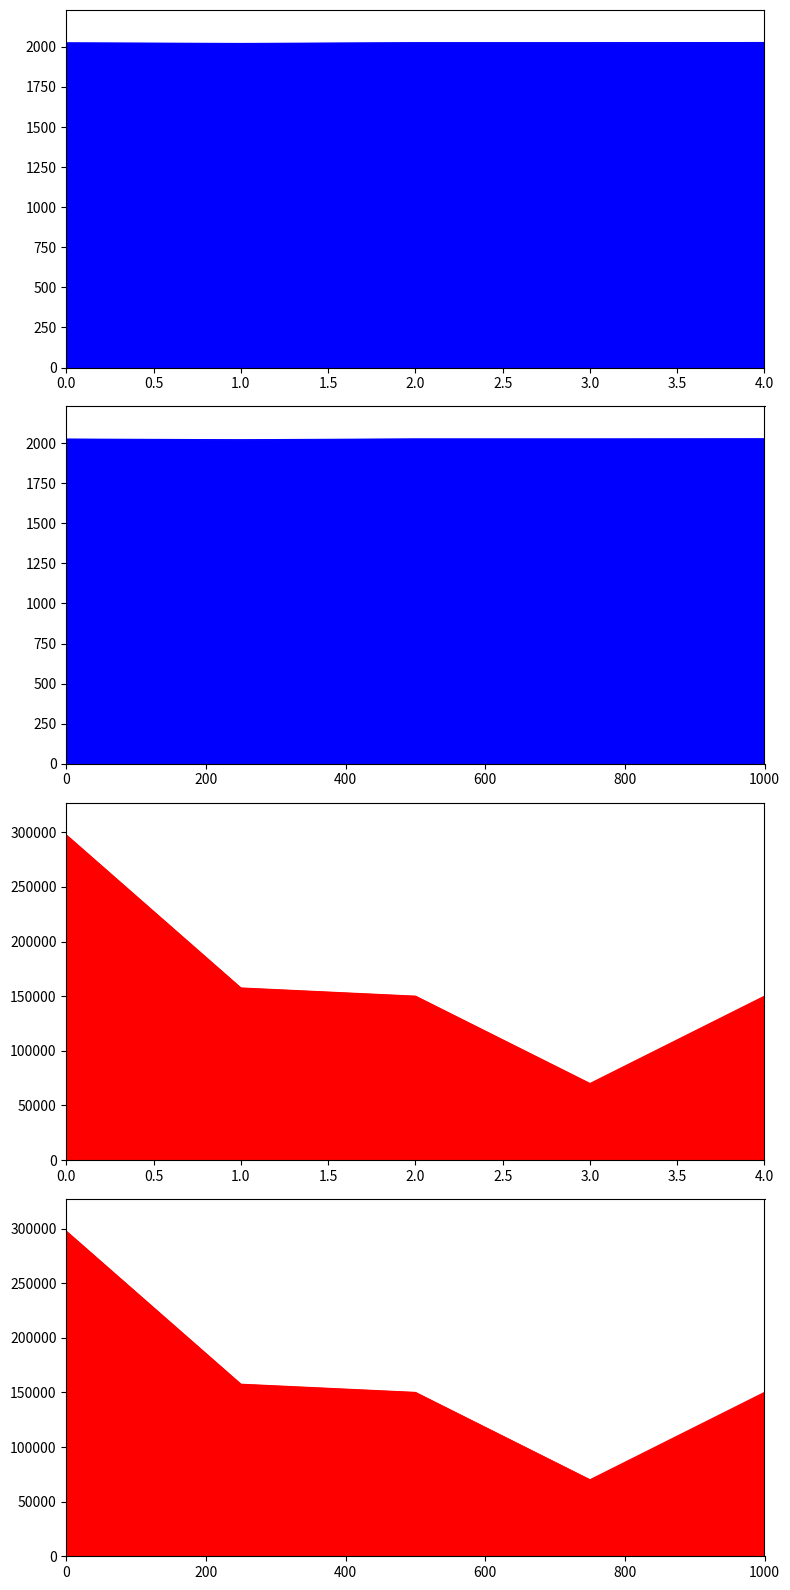

Which series has the largest total across all categories?

Total económico